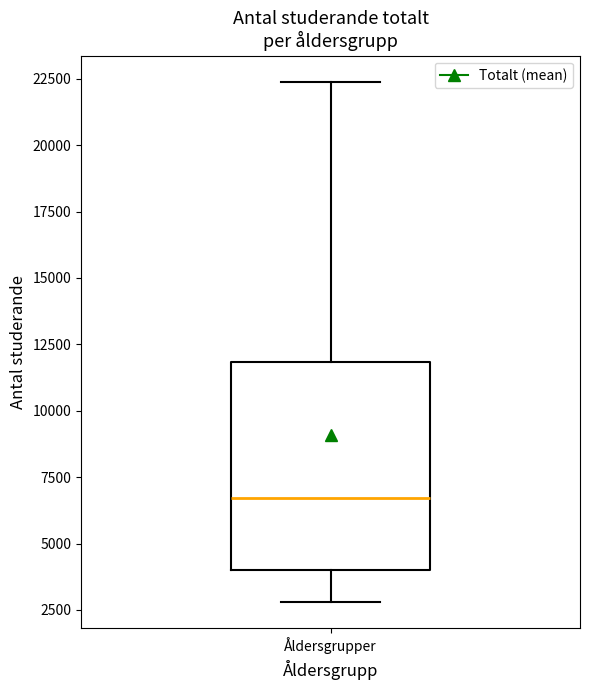

Transcribe this box plot: give where the median line is, the range the box spans, and where the two whiskers end, as read against the y-axis. The values are not printed on the chart, so give them approximately, as read against the axis.

median 6500, box 4000 to 12000, whiskers 3000 to 22500